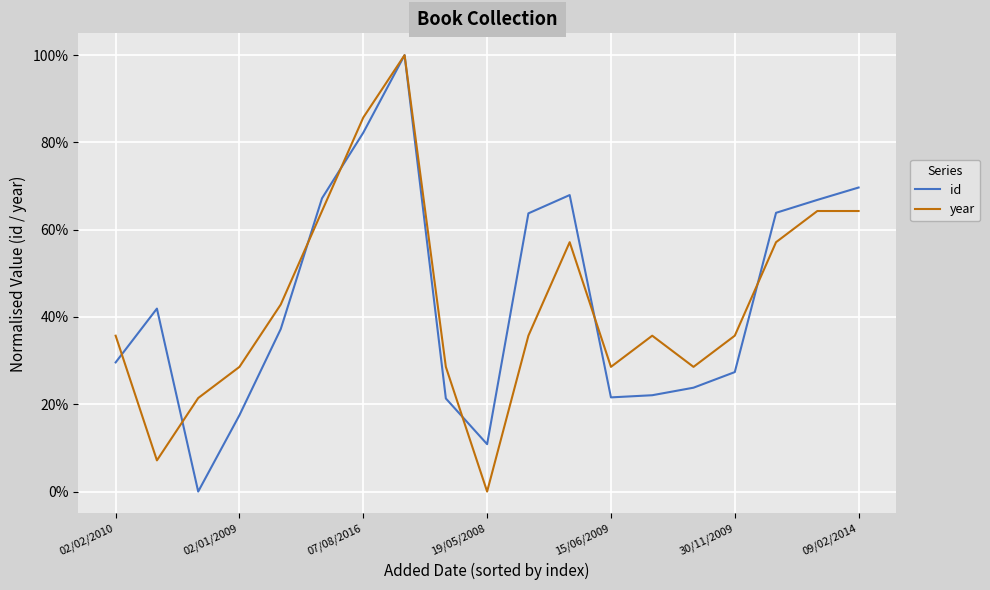

Does the chart display data point markers on the line(s)?

No